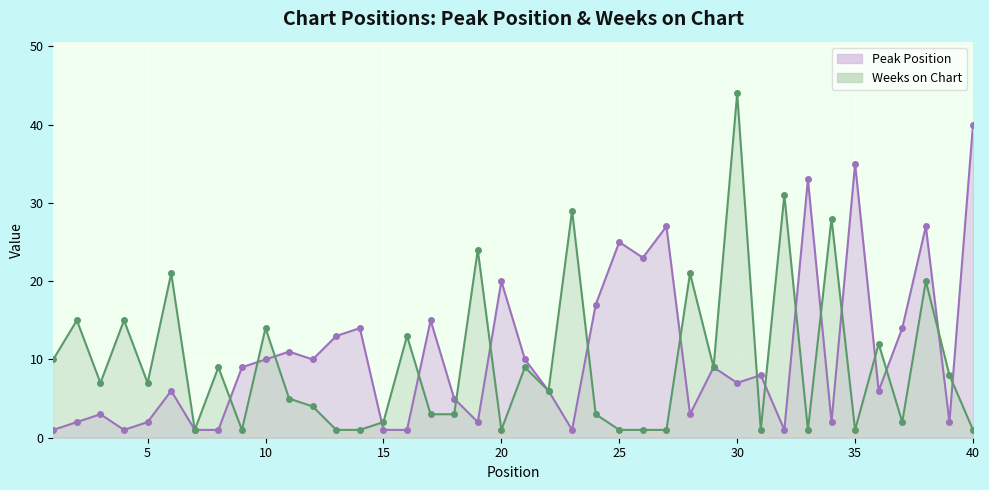

What is the total value across all series at 32?

32